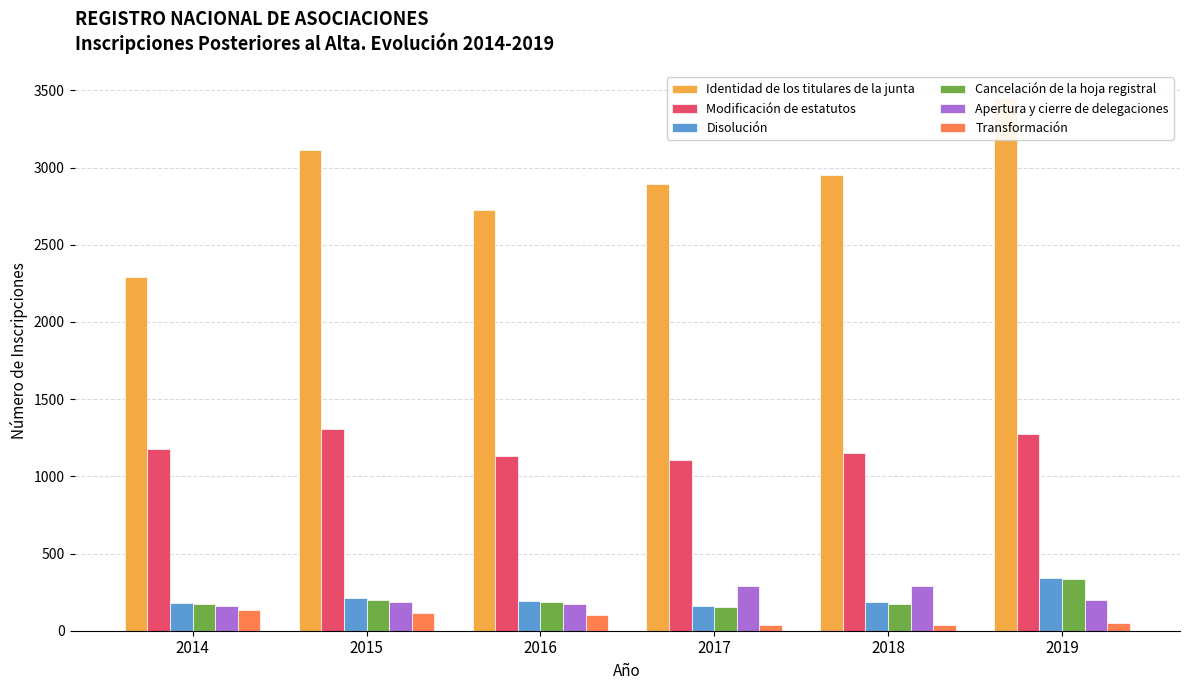

At which label does Disolución first exceed 191?

2015